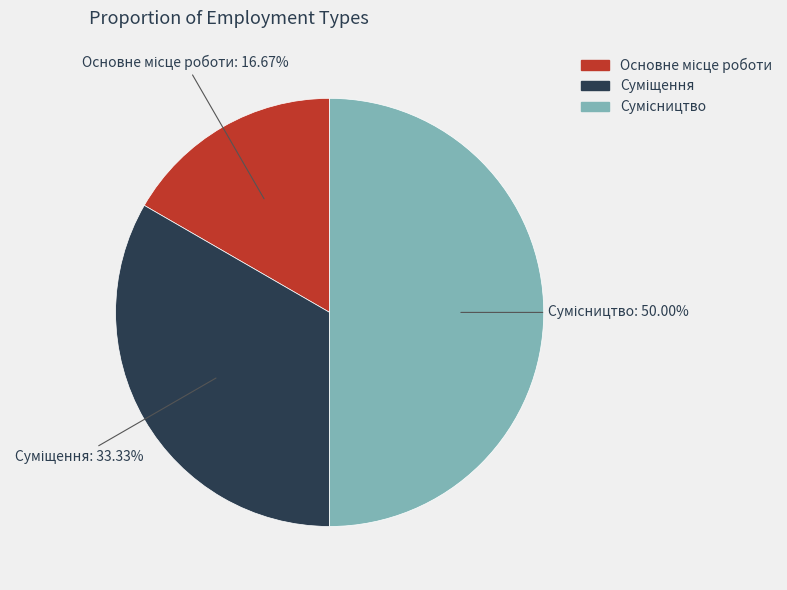

To the nearest percent, what is the average slice percentage?

33%